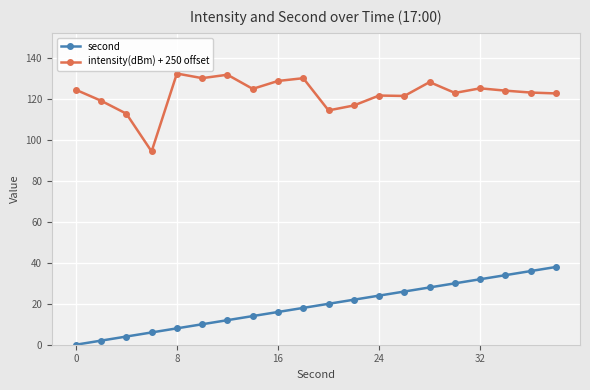

In intensity(dBm) + 250 offset, how many points are higher than both neighbors (excluding endpoints)?

6